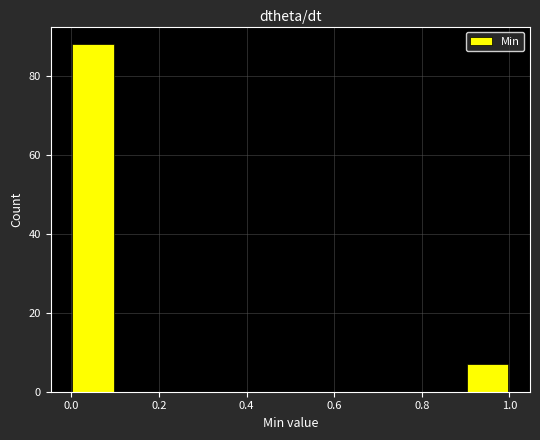

Over which range of the x-axis is the bar tallest?

0.0 to 0.1